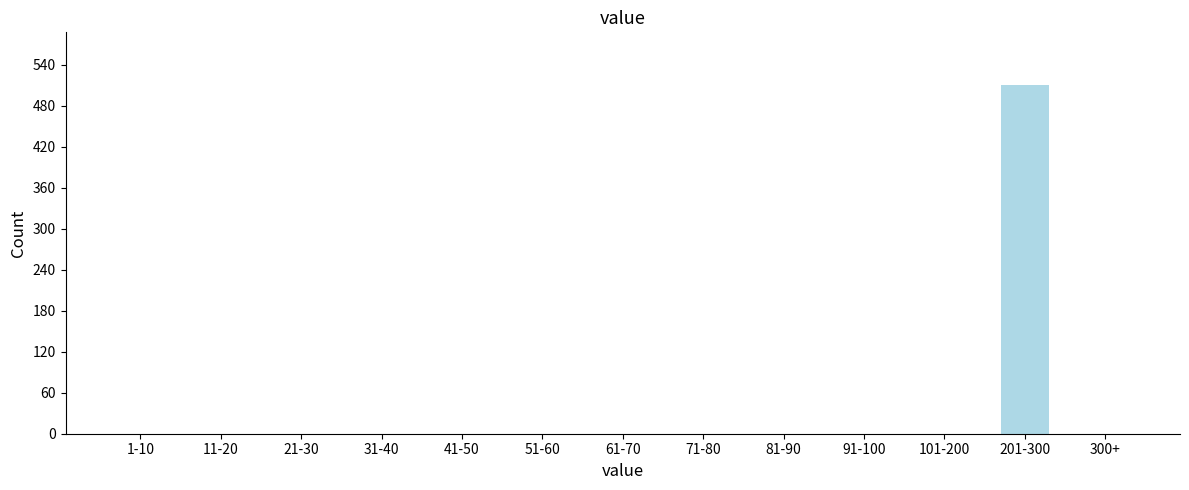

Reading left to right, what are all the values shown in this chart?

1-10=0	11-20=0	21-30=0	31-40=0	41-50=0	51-60=0	61-70=0	71-80=0	81-90=0	91-100=0	101-200=0	201-300=511	300+=0